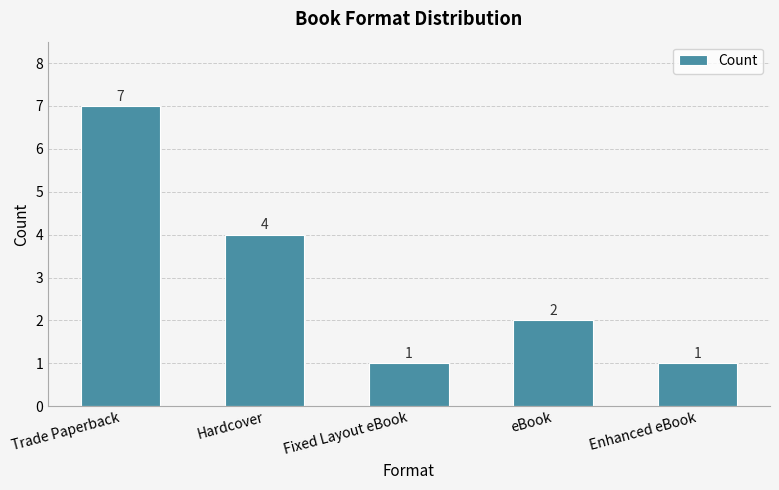

What is the label of the 3rd bar from the left?

Fixed Layout eBook